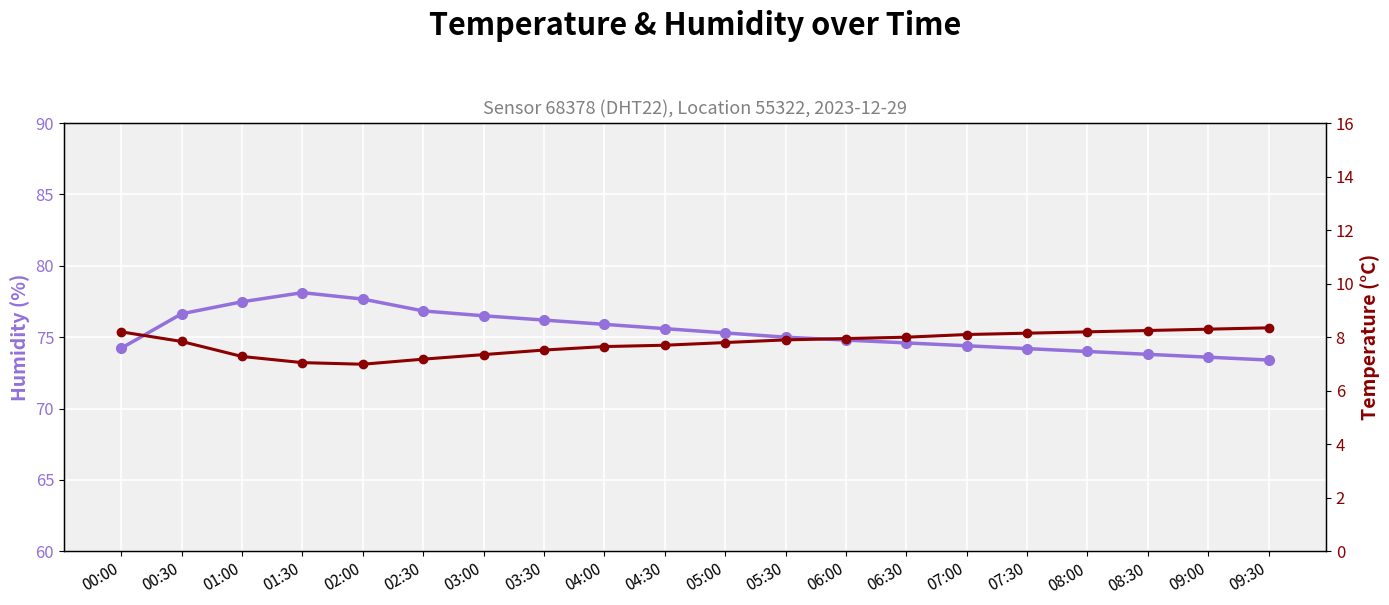

Rank the series by their average value, from highest to lowest.

Humidity, Temperature